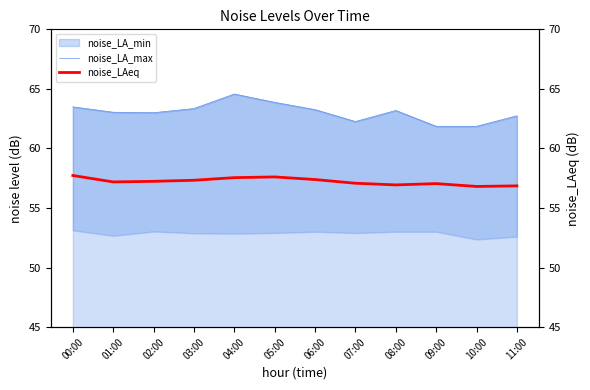

True or false: noise_LA_max and noise_LAeq cross at least once.

False